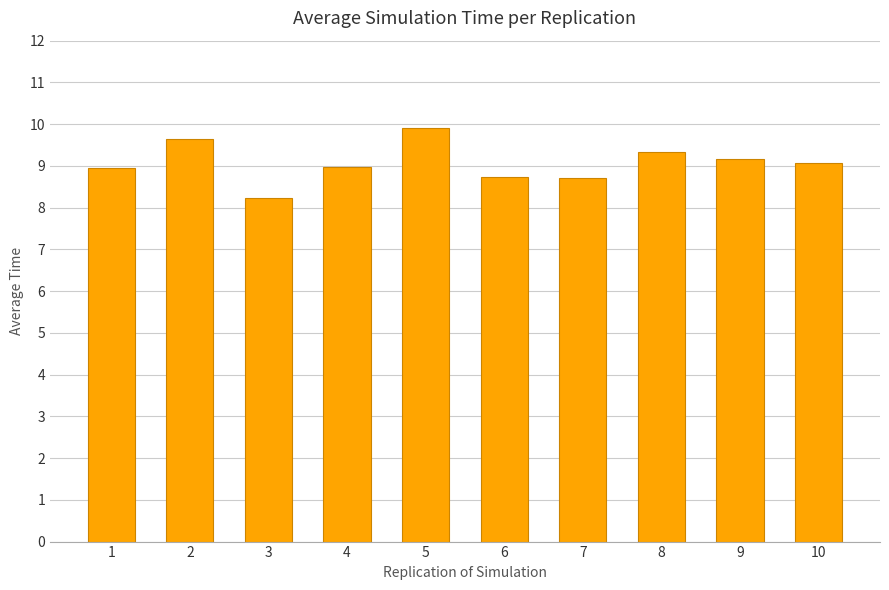

Reading right to left, transcribe all the data shown in this chart.

10=9.1	9=9.2	8=9.3	7=8.7	6=8.7	5=9.9	4=9.0	3=8.2	2=9.6	1=9.0